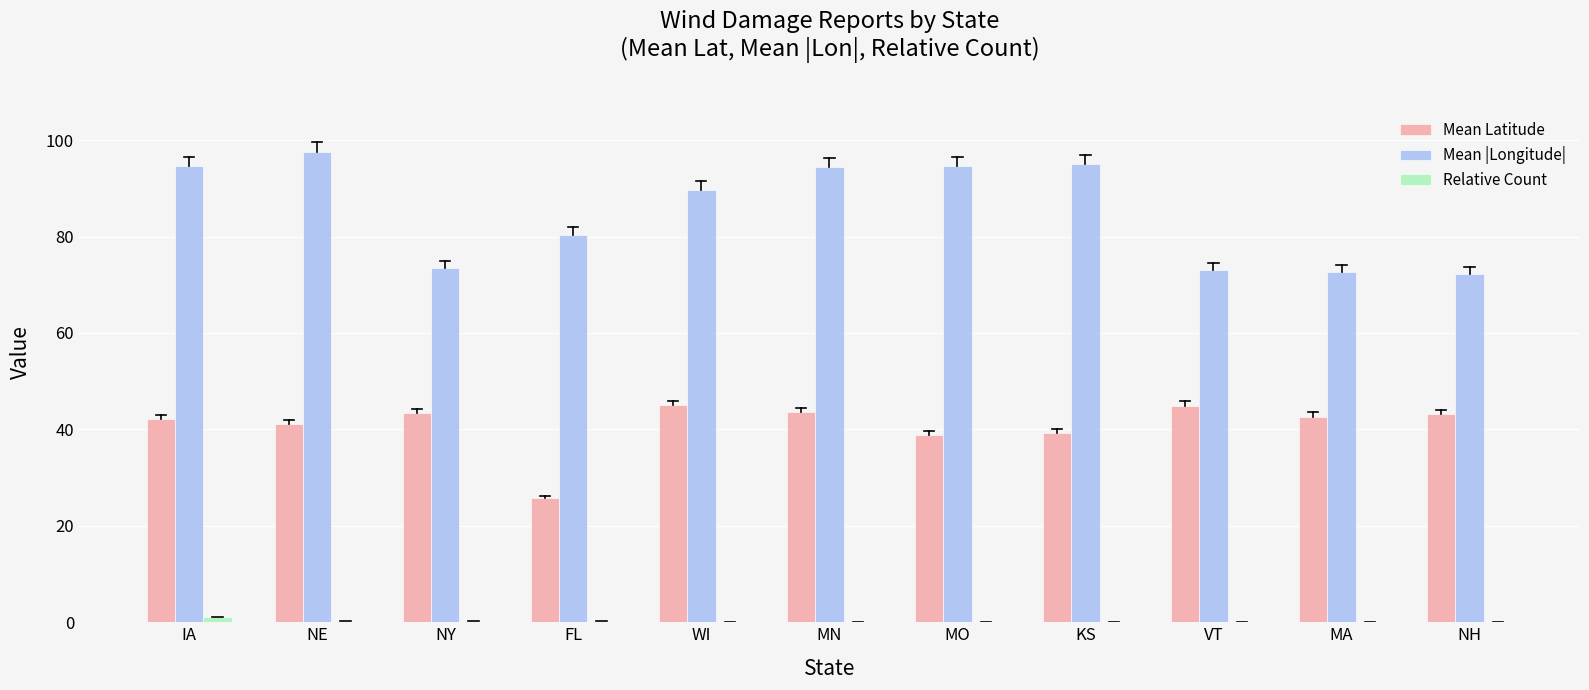

Count the number of categories in the chart.

11